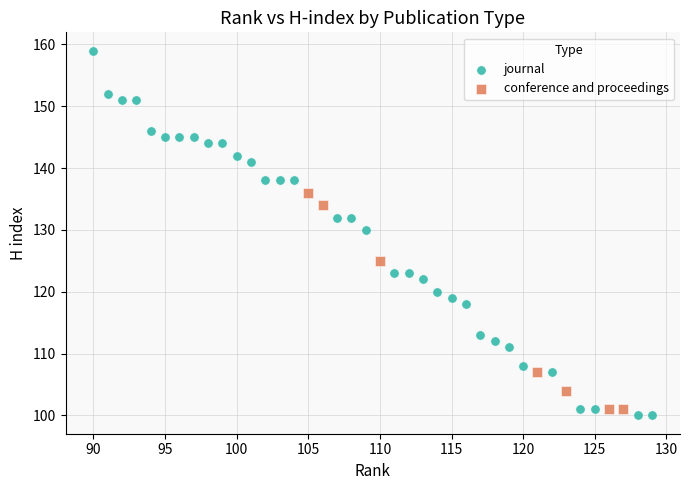

Which series contains the highest Y value?

journal